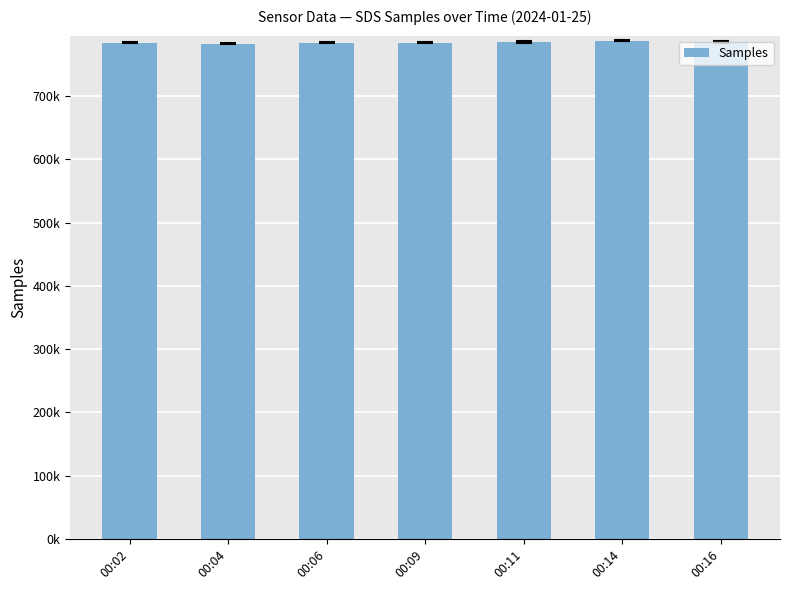

Reading left to right, what are all the values shown in this chart?

00:02=784462	00:04=782604	00:06=784373	00:09=784510	00:11=785234	00:14=787730	00:16=785352